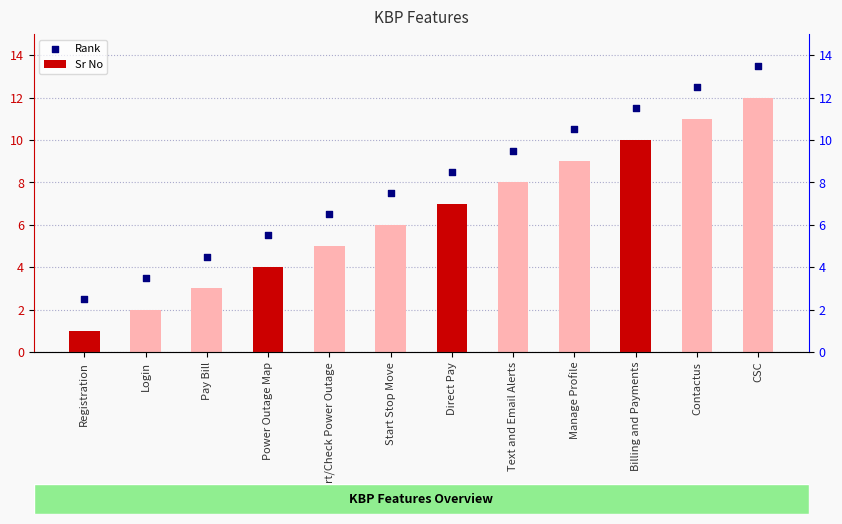

Which series contains the lowest Y value?

Sr No